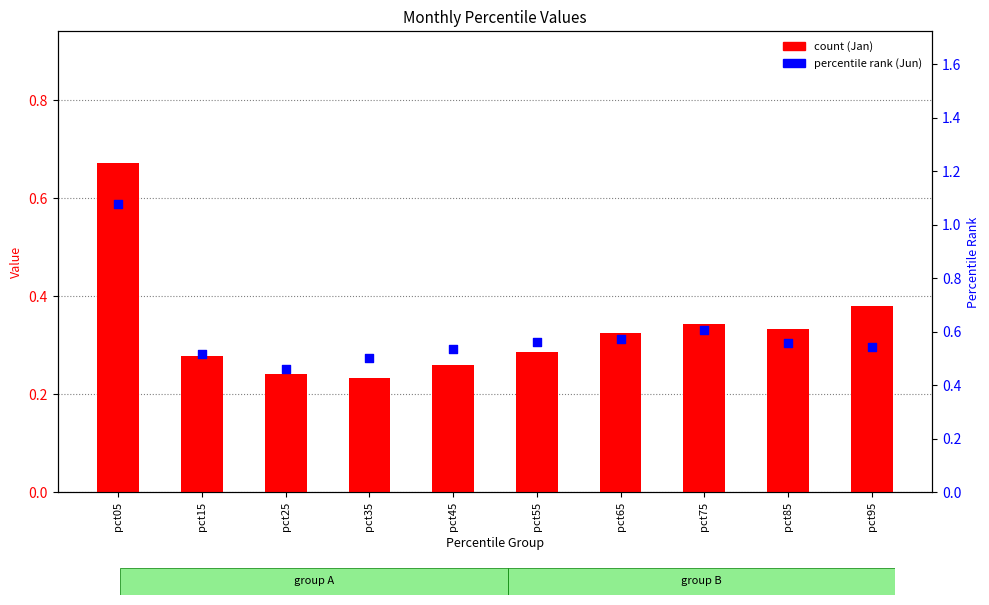

What are all the series names shown in the legend?

count (Jan), percentile rank (Jun)